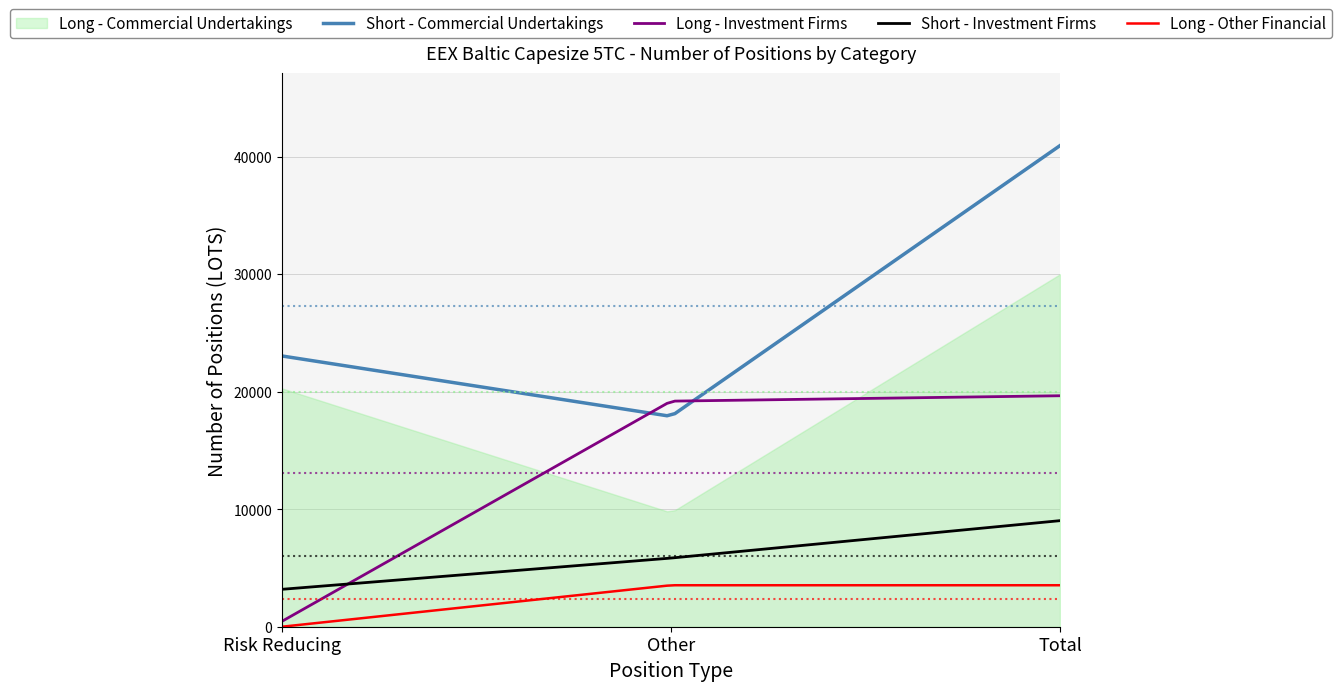

The Long - Investment Firms series shows 112.0 at Risk Reducing. True or false?

False